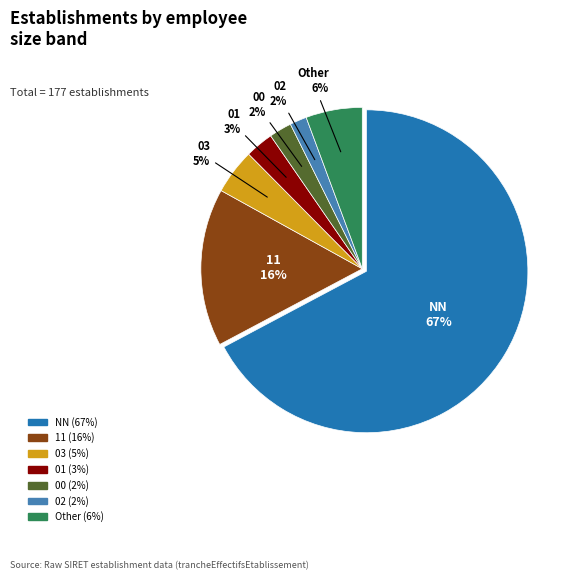

To the nearest percent, what is the average slice percentage?

14%